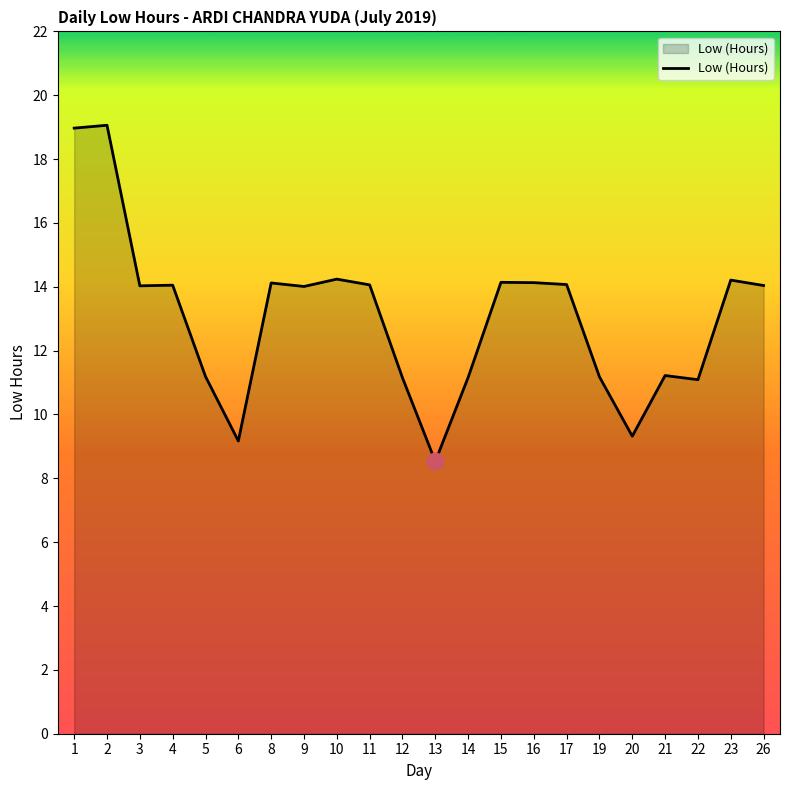

What is the difference between the maximum and minimum values?

10.5